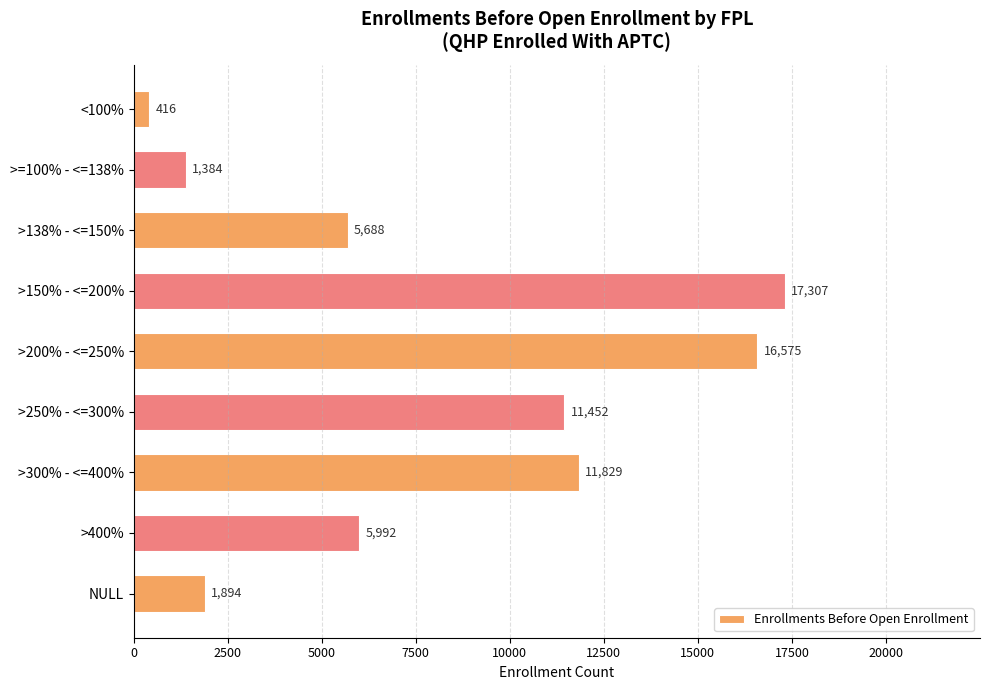

Read the value at >=100% - <=138%, to the nearest 10.

1380